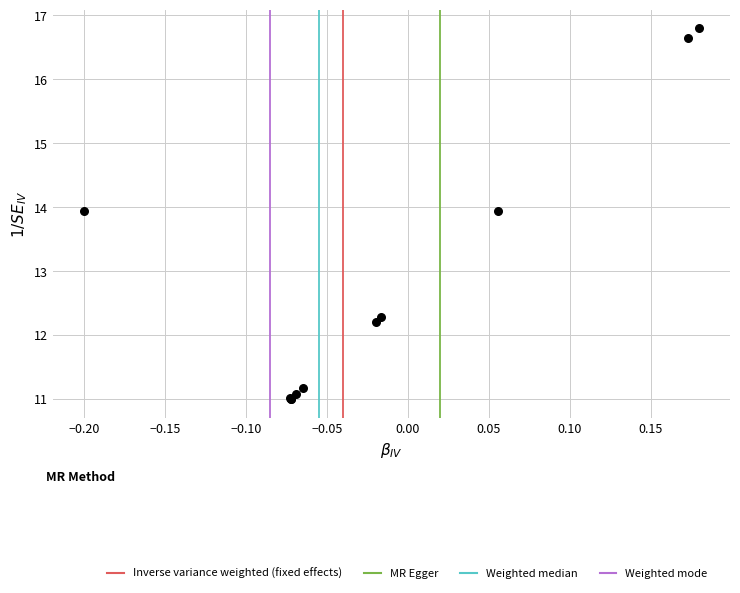

What Y value in the scatter plot is closest to 13?

12.3